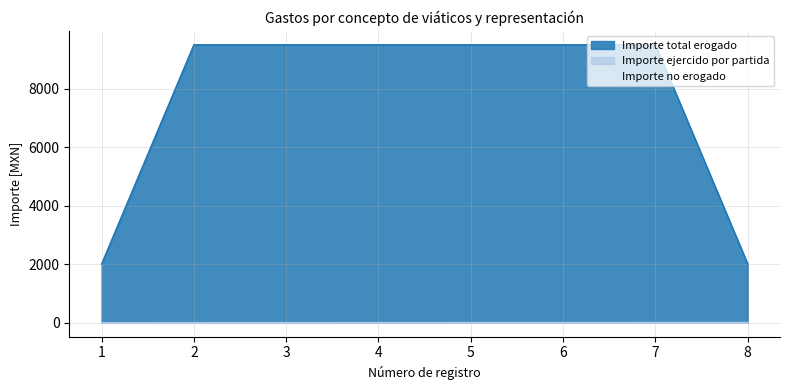

Which series has the widest spread of values?

Importe total erogado